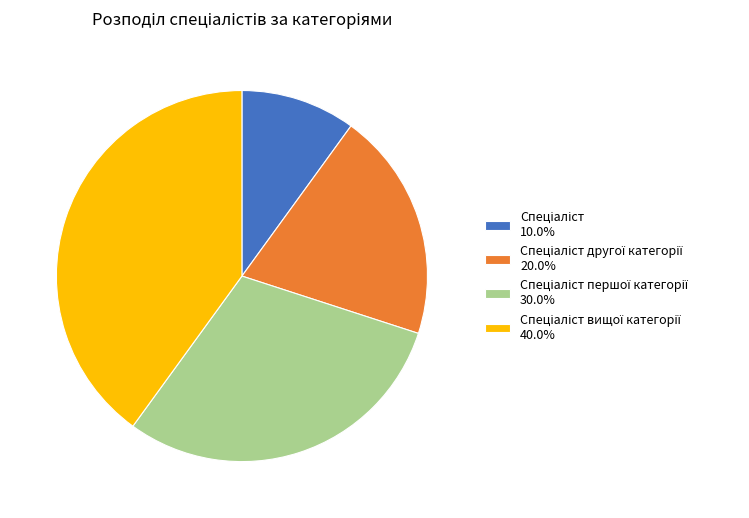

Does any single category account for the majority?

No